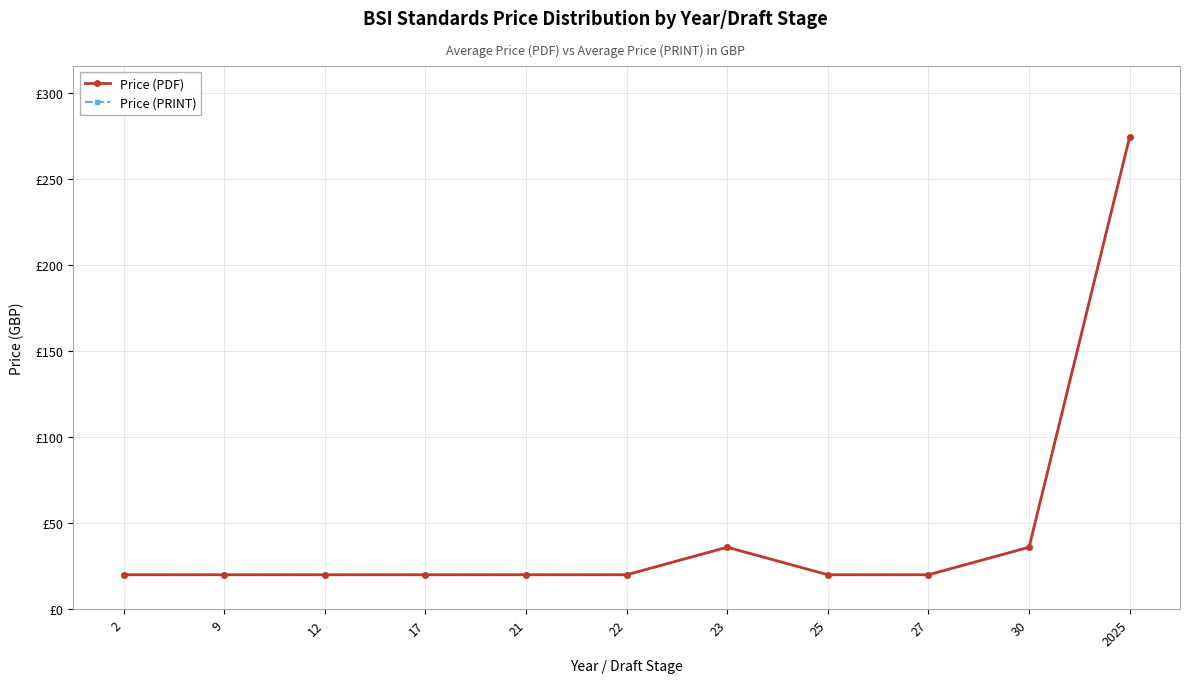

Which series has the largest total across all categories?

Price (PDF)